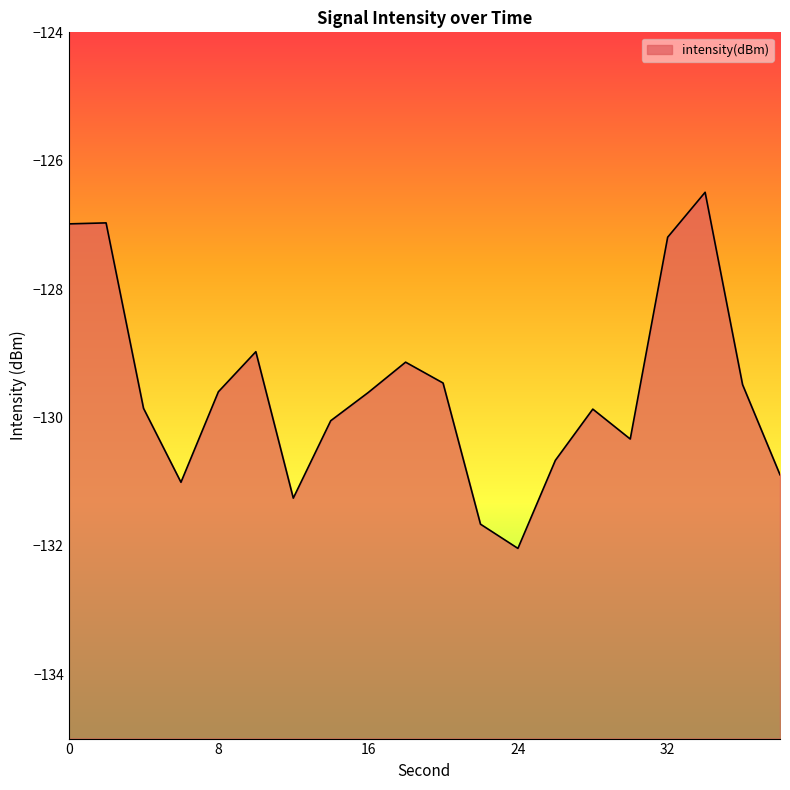

How many points are lower than both their immediate neighbors (excluding endpoints)?

4